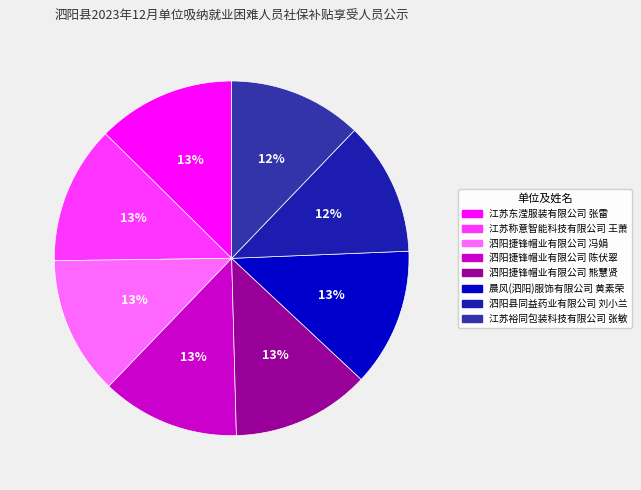

Count the number of slices in the pie.

8